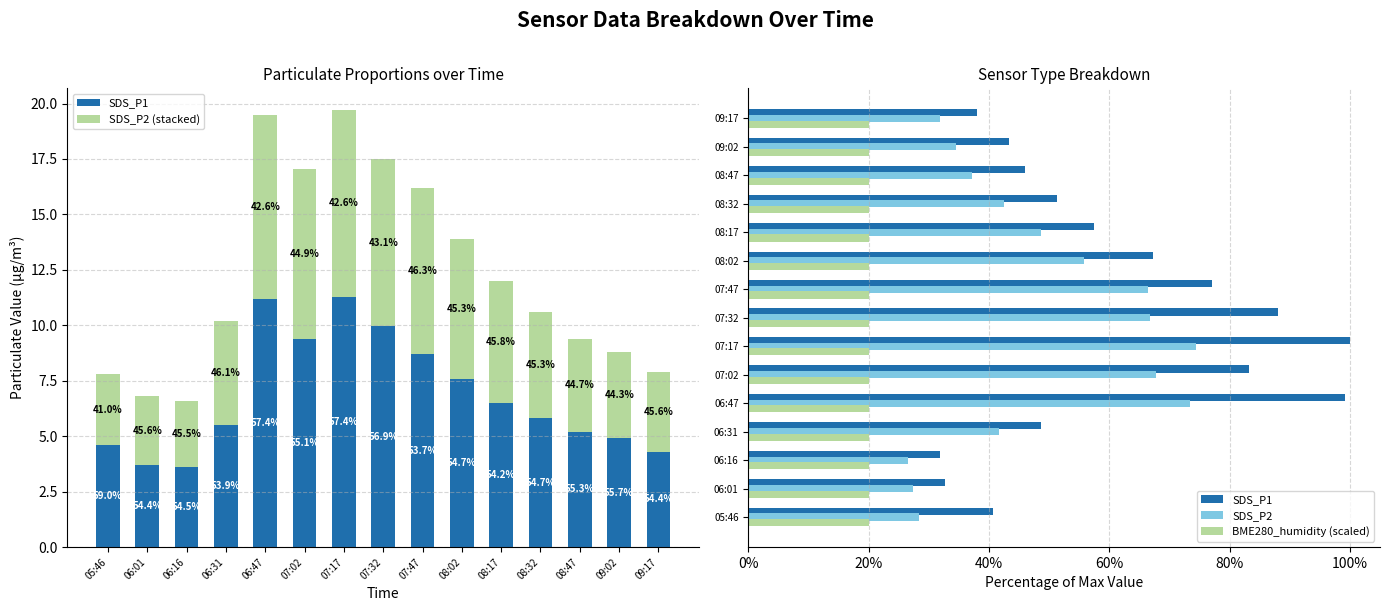

Which category has the highest value across all series?

07:17